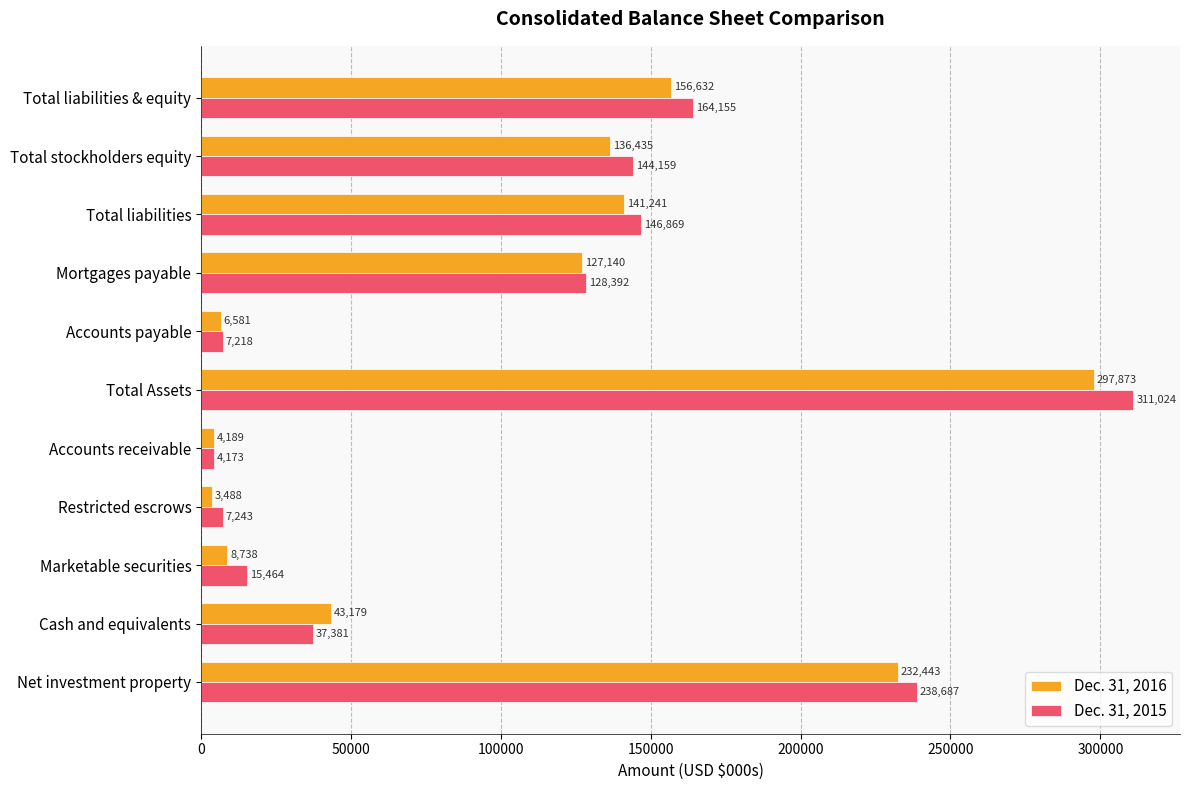

Count the number of data series in this chart.

2